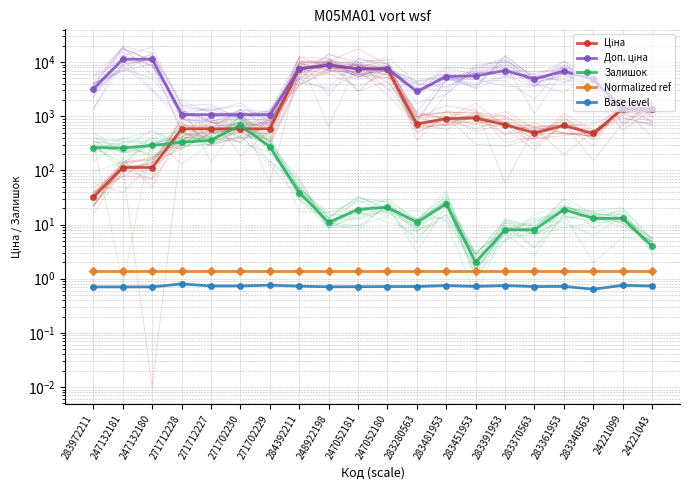

Reading left to right, extract all data points from this chart.

Ціна: 32.0	113.3	113.3	586.0	586.0	586.0	586.0	7545.9	8797.6	7545.9	7545.9	719.6	904.3	928.3	700.4	491.7	676.4	482.1	1366.3	1366.3
Доп. ціна: 3205.0	11334.0	11334.0	1074.5	1074.5	1074.5	1074.5	7545.9	8797.6	7545.9	7545.9	2878.5	5425.9	5569.9	7004.3	4917.4	6764.4	4821.4	1366.0	1366.0
Залишок: 264.0	260.0	290.0	333.0	359.0	690.0	272.0	39.0	11.0	19.0	21.0	11.0	24.0	2.0	8.0	8.0	19.0	13.0	13.0	4.0
Normalized ref: 1.4	1.4	1.4	1.4	1.4	1.4	1.4	1.4	1.4	1.4	1.4	1.4	1.4	1.4	1.4	1.4	1.4	1.4	1.4	1.4
Base level: 0.7	0.7	0.7	0.8	0.7	0.7	0.8	0.7	0.7	0.7	0.7	0.7	0.7	0.7	0.7	0.7	0.7	0.6	0.8	0.7